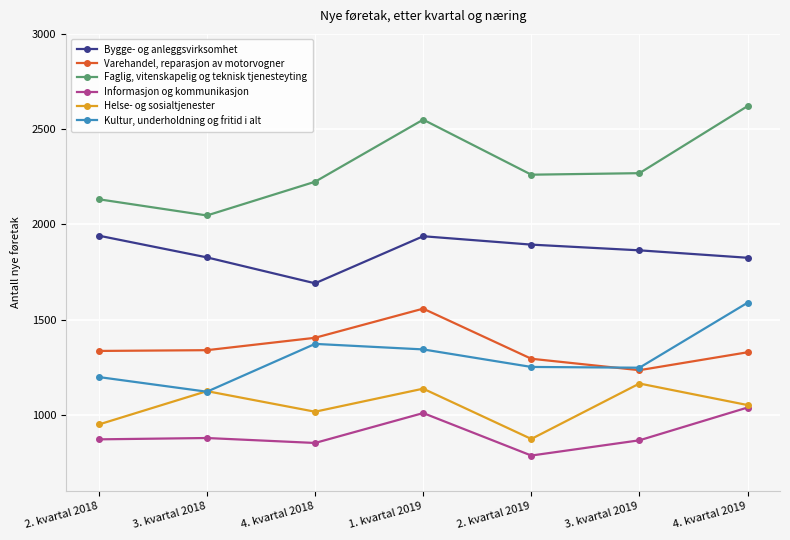

How many lines are shown in the chart?

6